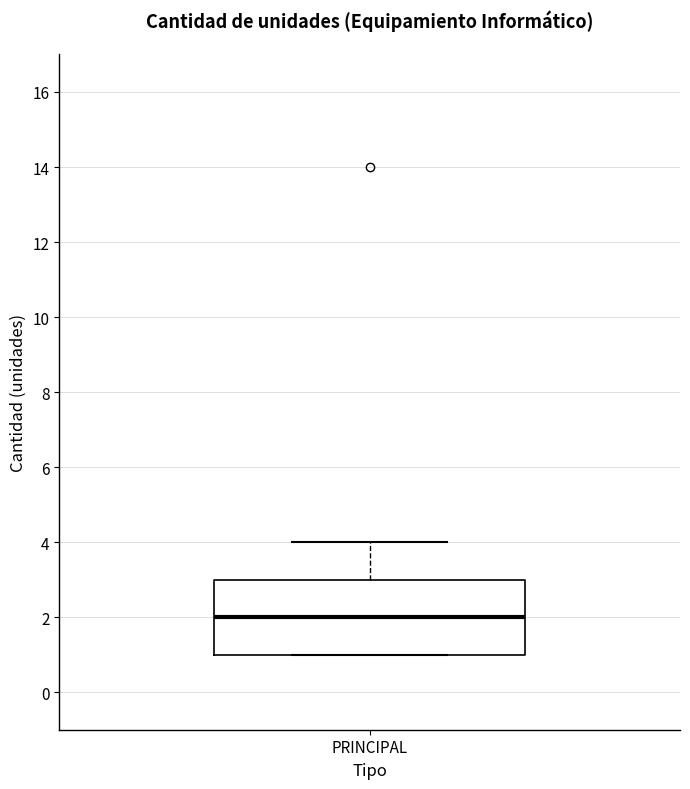

Read this box plot against the y-axis: the position of the median line, the range covered by the box, and the ends of both whiskers. The values are not printed on the chart, so give them approximately, as read against the axis.

median 2, box 1 to 3, whiskers 1 to 4